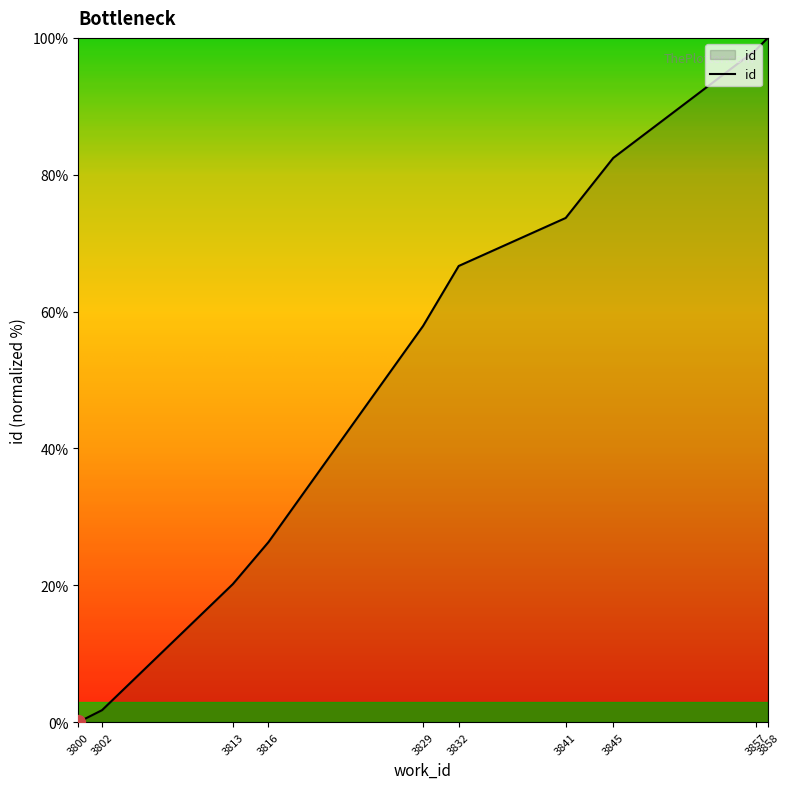

True or false: there are more than 1 points higher than both neighbors.

False